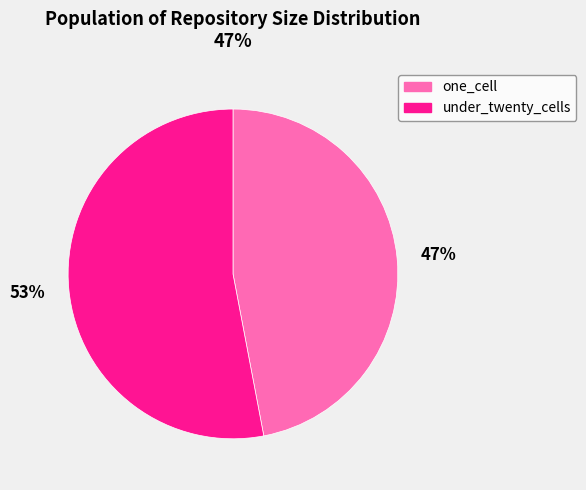

Do one_cell and under_twenty_cells together represent more than half of the pie?

Yes